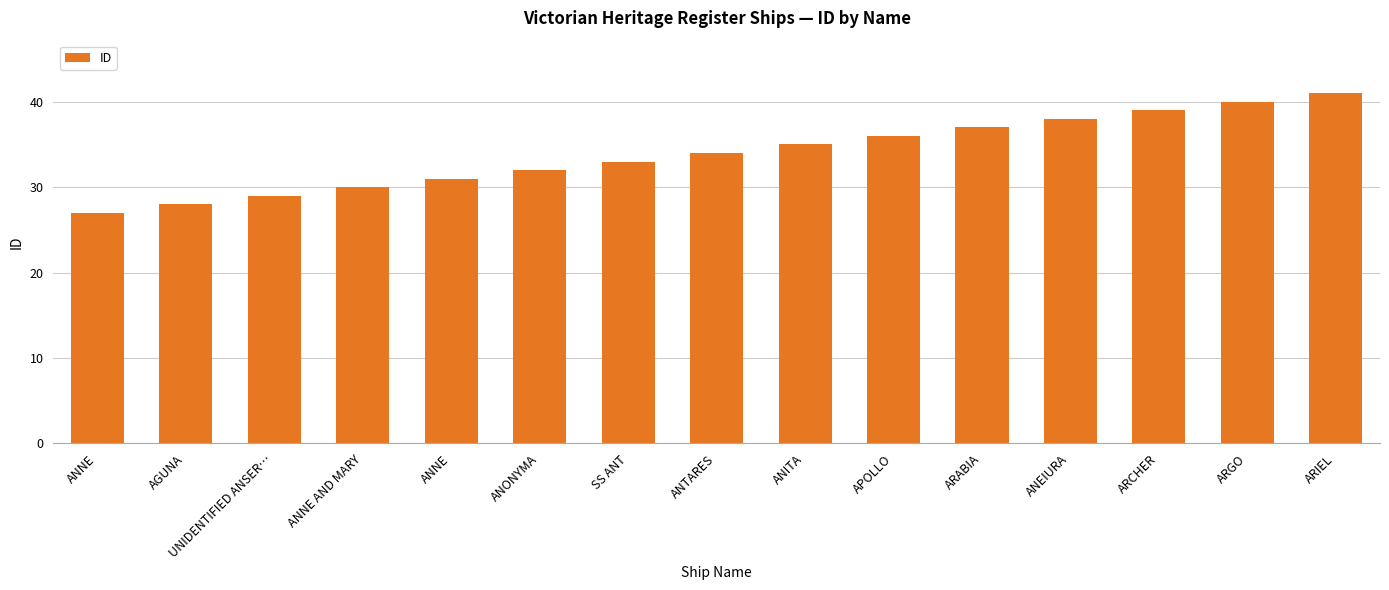

How many bars are there in total?

15